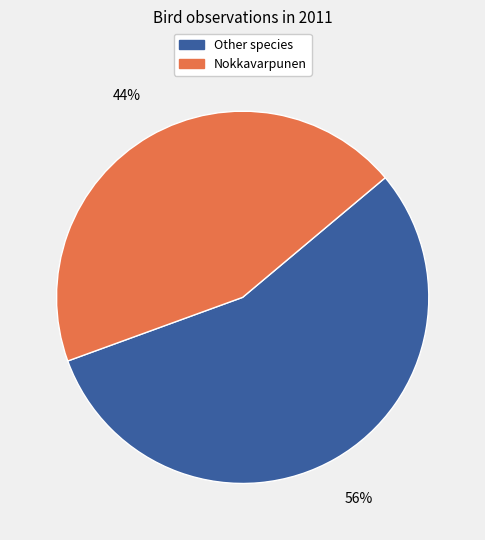

To the nearest percent, what is the average slice percentage?

50%